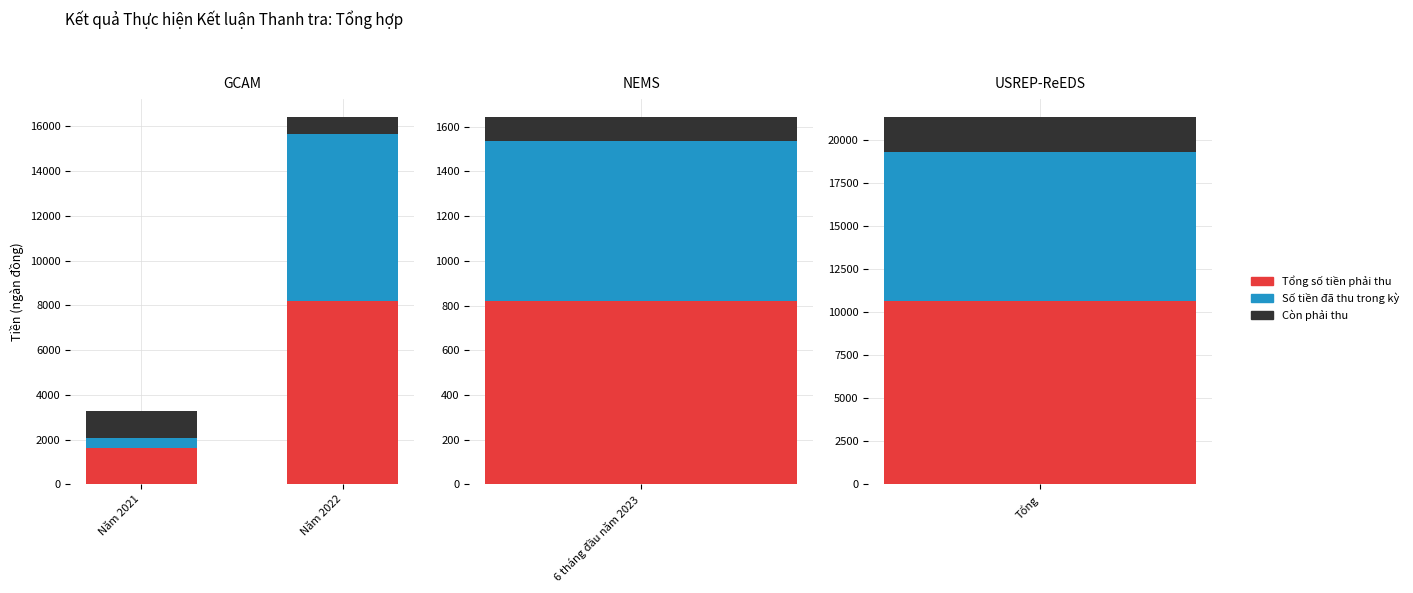

The value of Số tiền đã thu trong kỳ at Năm 2021 is 446852. True or false?

True